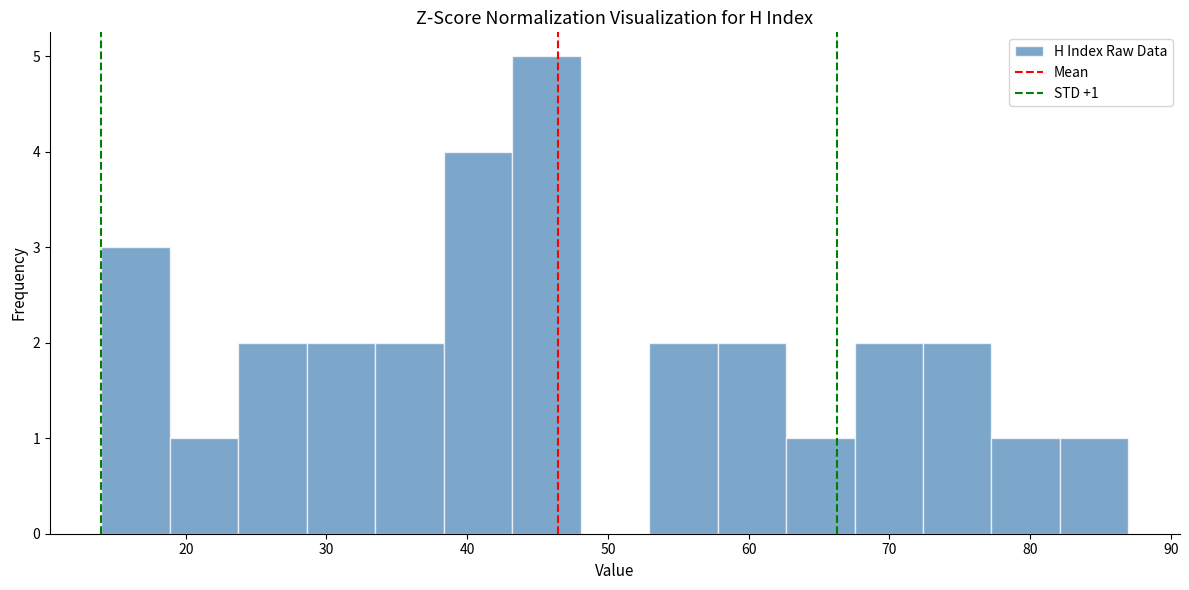

Over which range of the x-axis is the bar tallest?

43 to 48